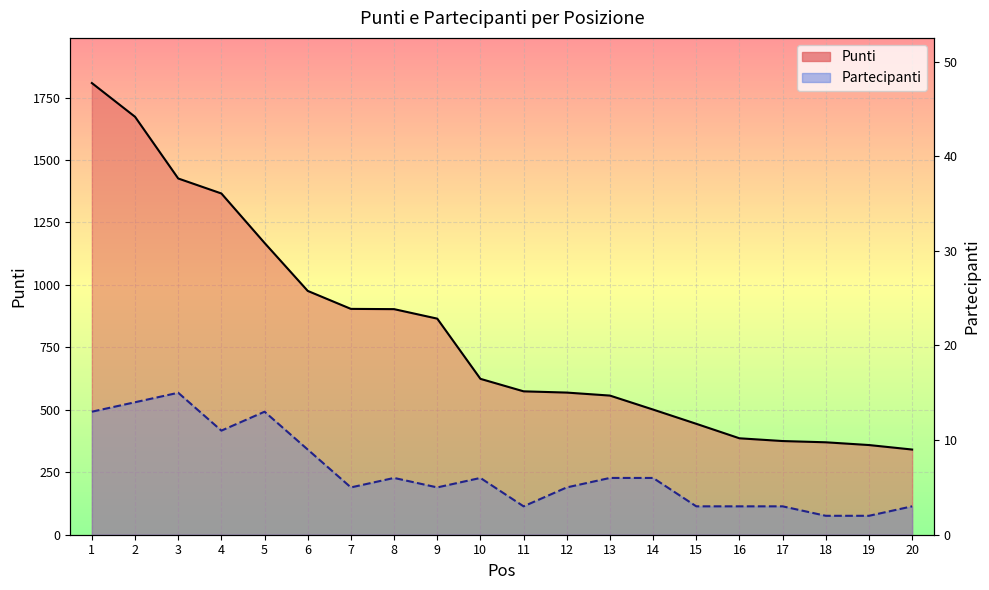

The Punti series shows 342 at 5. True or false?

False